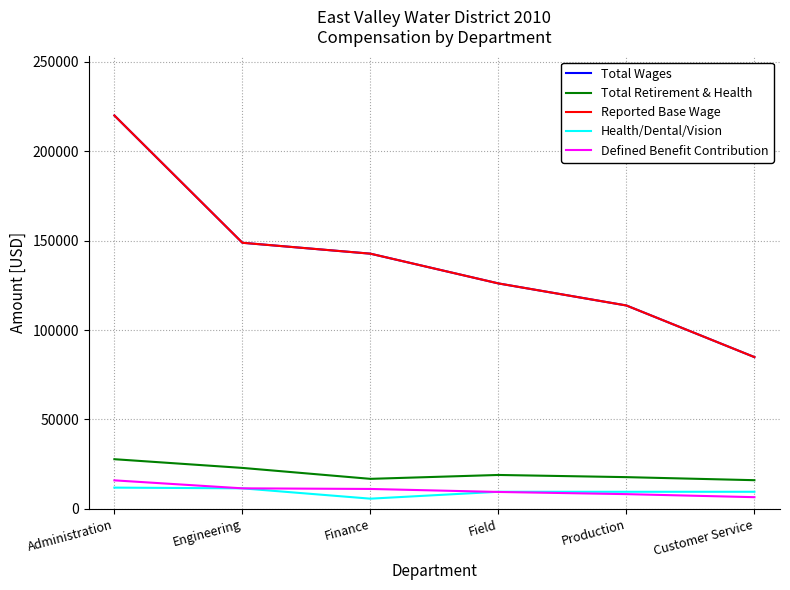

Is it true that Reported Base Wage equals 113739 at Production?

True